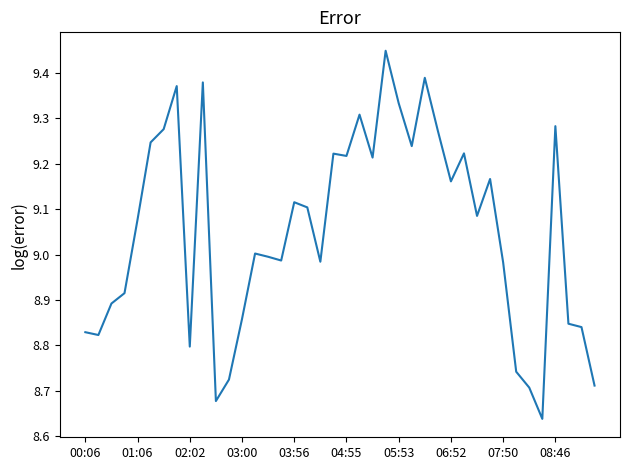

What is the difference between the maximum and minimum values?

0.8